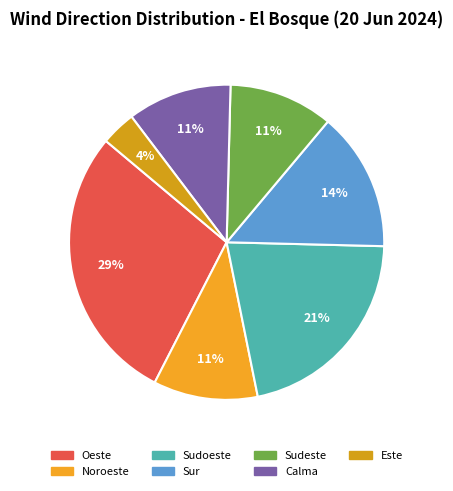

What percentage is the Oeste slice, to the nearest percent?

29%